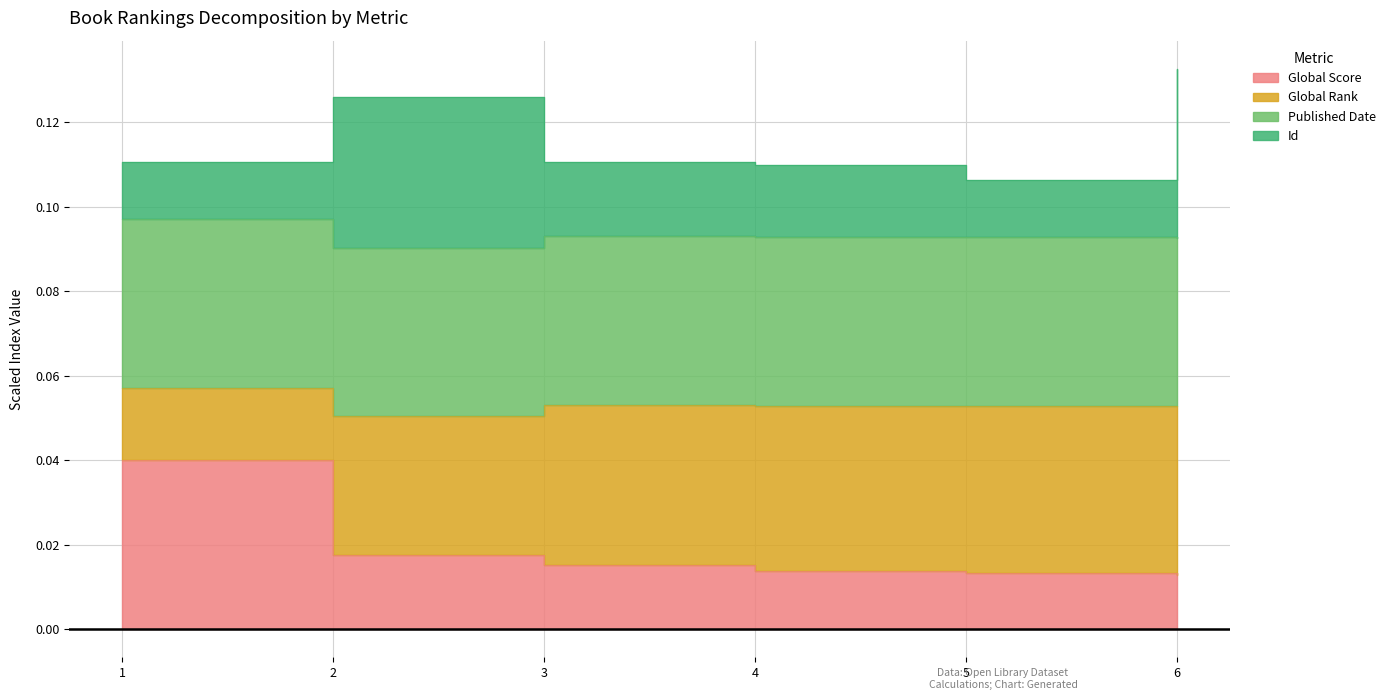

Where is Id nearest to the value 0?

5